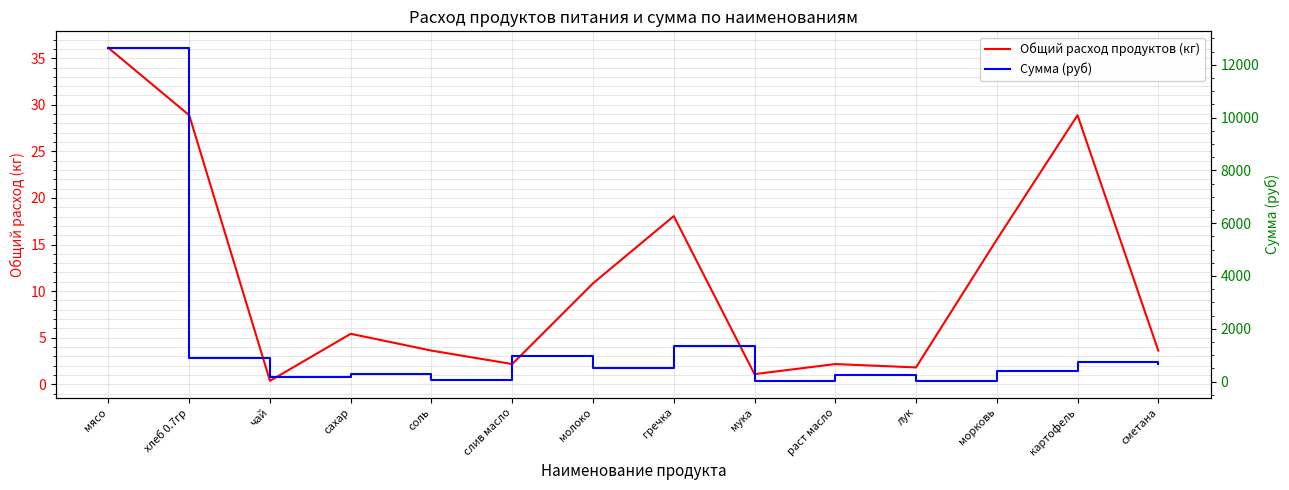

Reading left to right, extract all data points from this chart.

Общий расход продуктов (кг): мясо=36.1	хлеб 0.7гр=28.9	чай=0.4	сахар=5.4	соль=3.6	слив масло=2.2	молоко=10.8	гречка=18.1	мука=1.1	раст масло=2.2	лук=1.8	морковь=15.5	картофель=28.9	сметана=3.6
Сумма (руб): мясо=12635.0	хлеб 0.7гр=907.7	чай=180.5	сахар=297.8	соль=43.3	слив масло=950.6	молоко=509.0	гречка=1353.8	мука=26.0	раст масло=249.1	лук=32.5	морковь=388.1	картофель=722.0	сметана=649.8